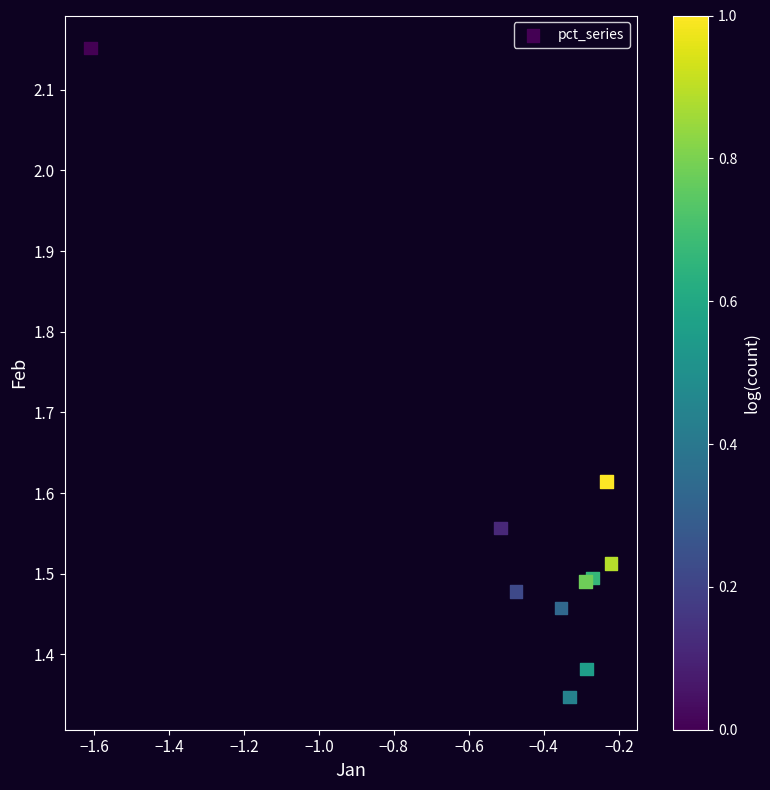

What is the range of Y values (max minus min)?

0.8